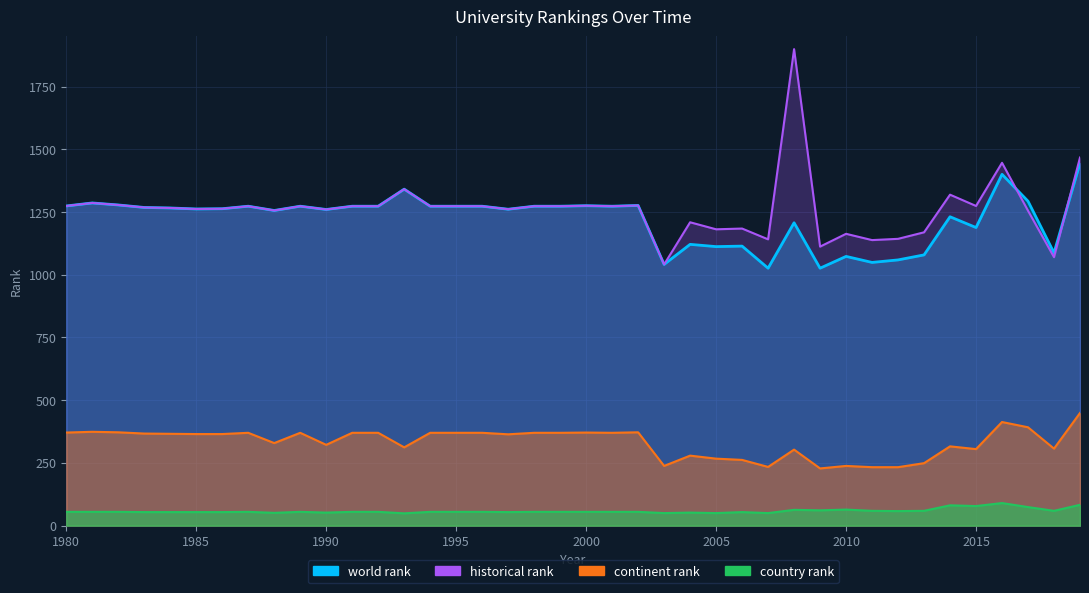

Which series changed the most between 1999 and 2004?

world rank